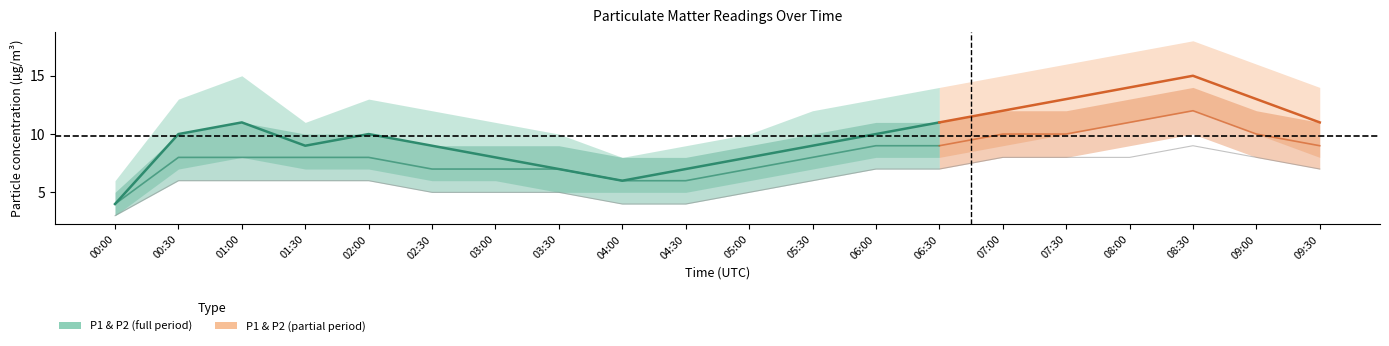

The chart shows a value of 6 at 00:30. True or false?

True